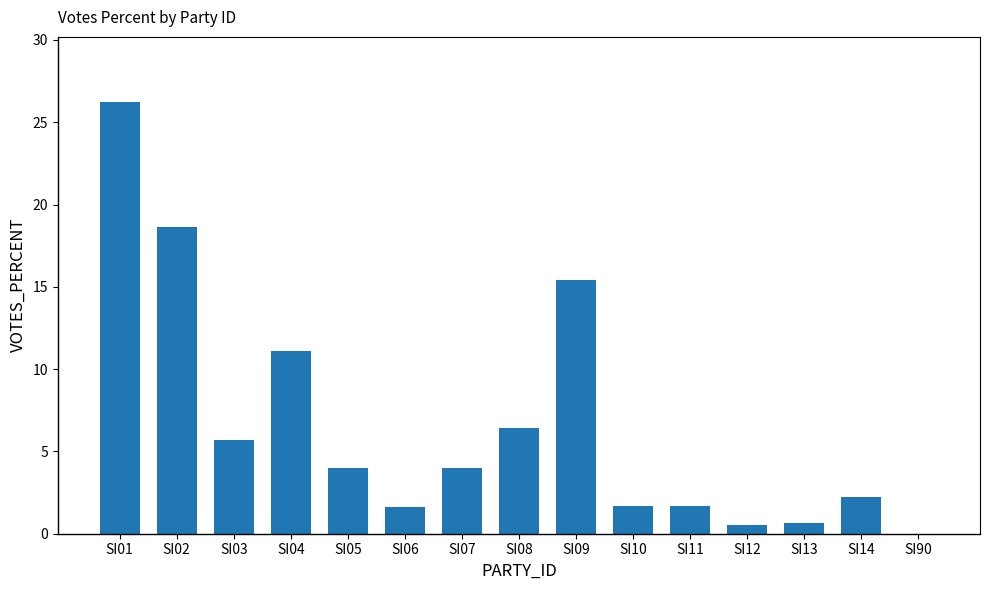

At which category does the chart reach its peak across all series?

SI01